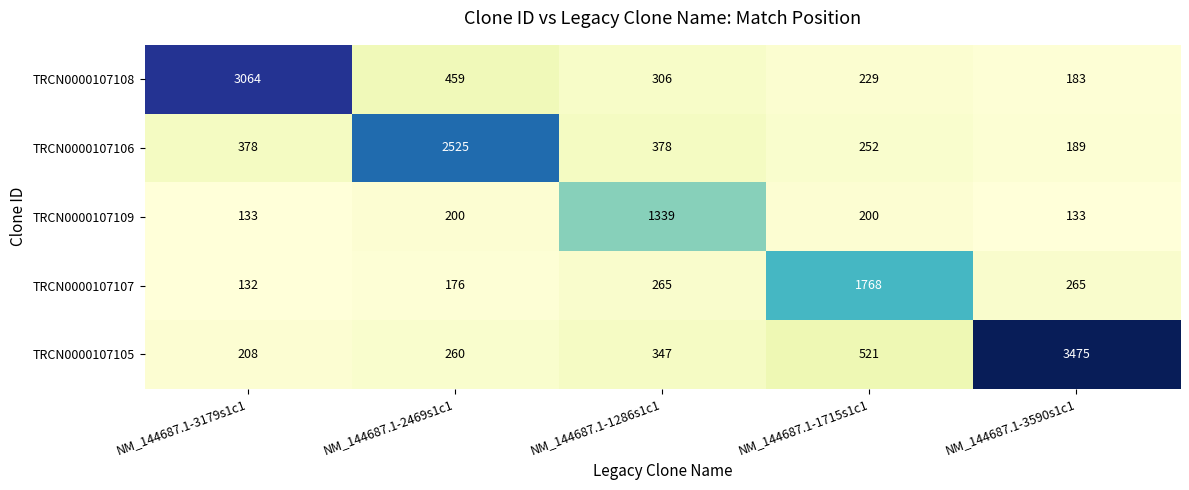

What is the smallest value displayed?

132